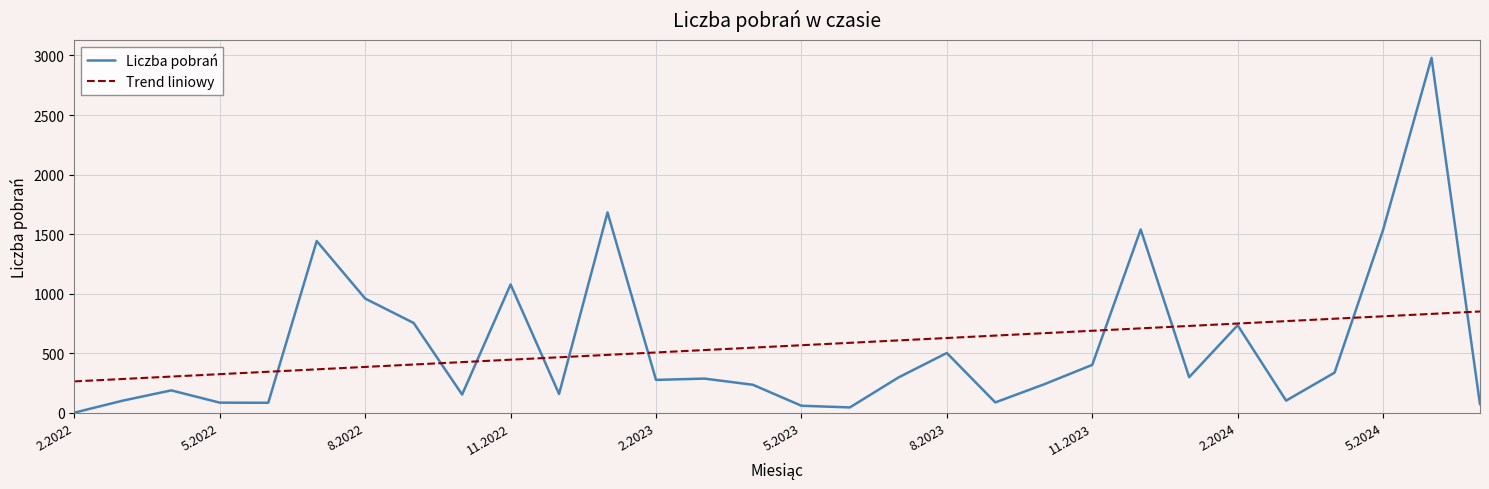

What are all the series names shown in the legend?

Liczba pobrań, Trend liniowy